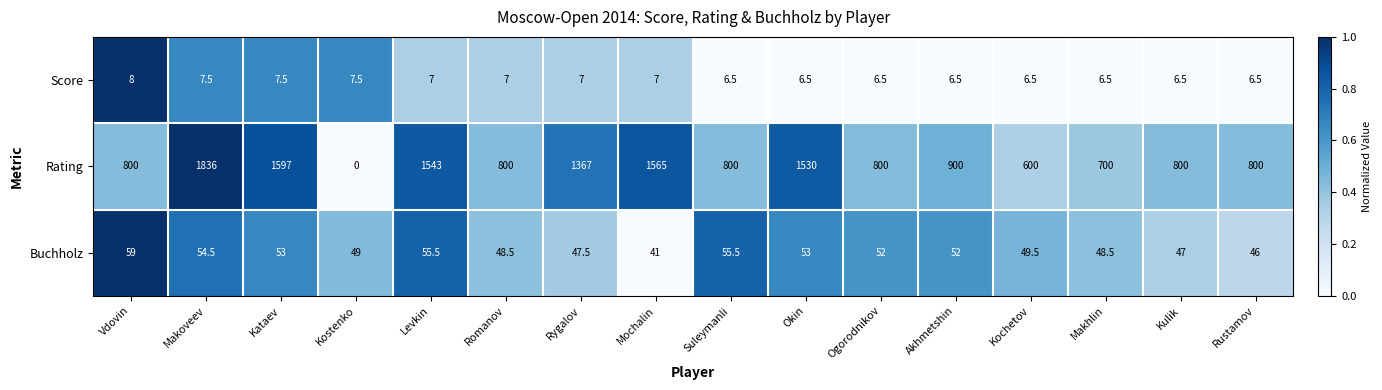

Which series changed the most between Ogorodnikov and Makhlin?

Rating